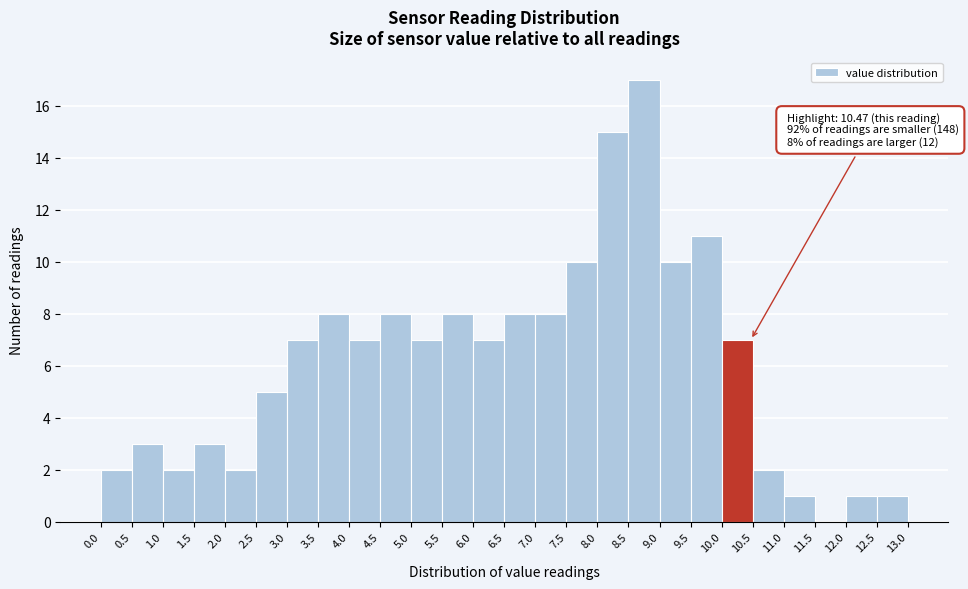

Over which range of the x-axis is the bar tallest?

8.5 to 9.0